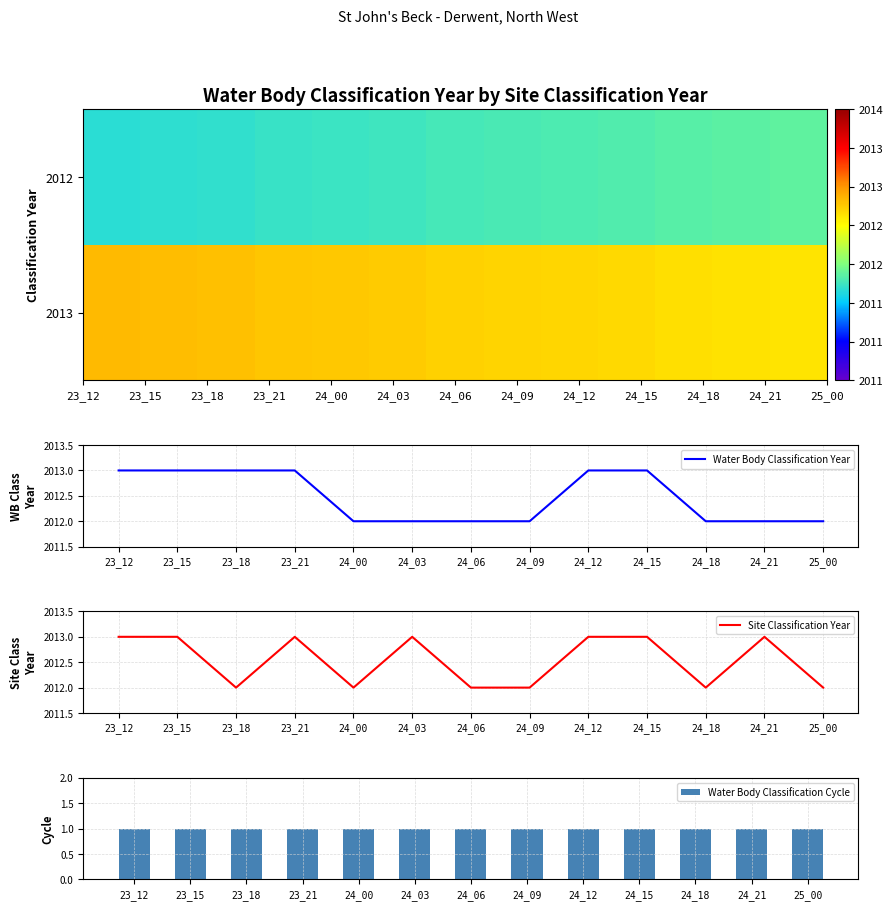

The value of Site Classification Year at 23_15 is 2013.0. True or false?

True